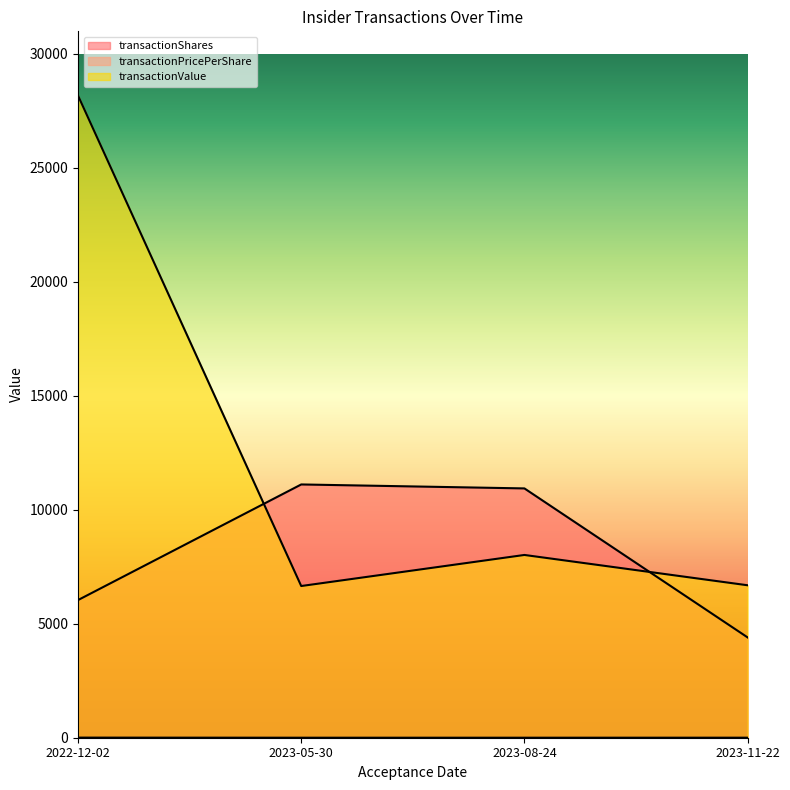

How many lines are shown in the chart?

3